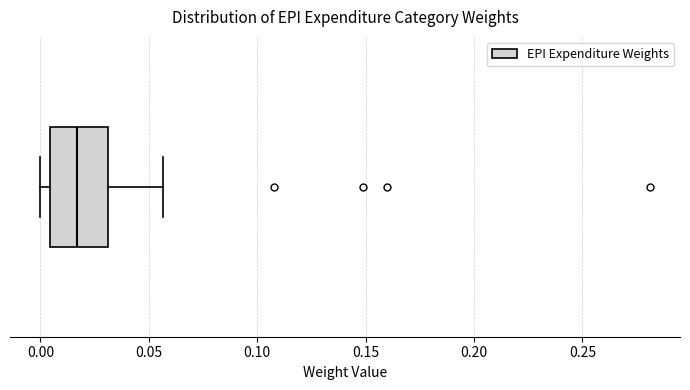

Where does the right whisker of the box end on the x-axis? The values are not printed on the chart, so give them approximately, as read against the axis.

0.055